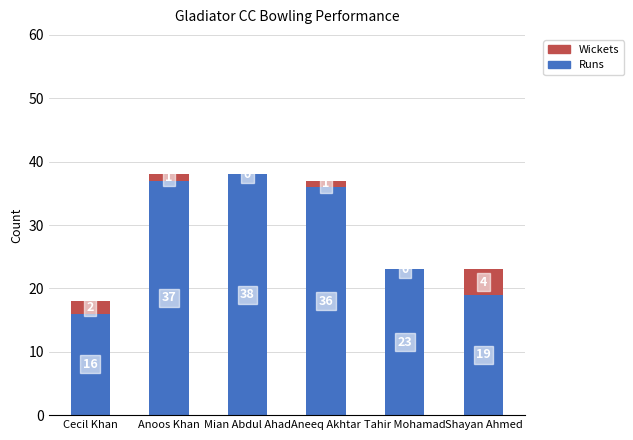

Where is Runs nearest to the value 27?

Tahir Mohamad